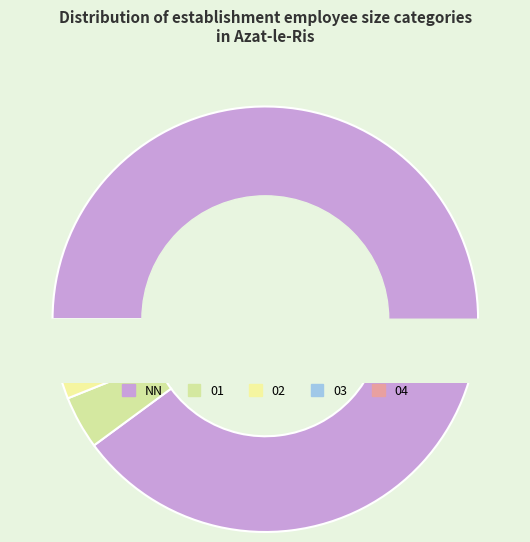

Rank the categories by value from lowest to highest.

04, 03, 02, 01, NN, 